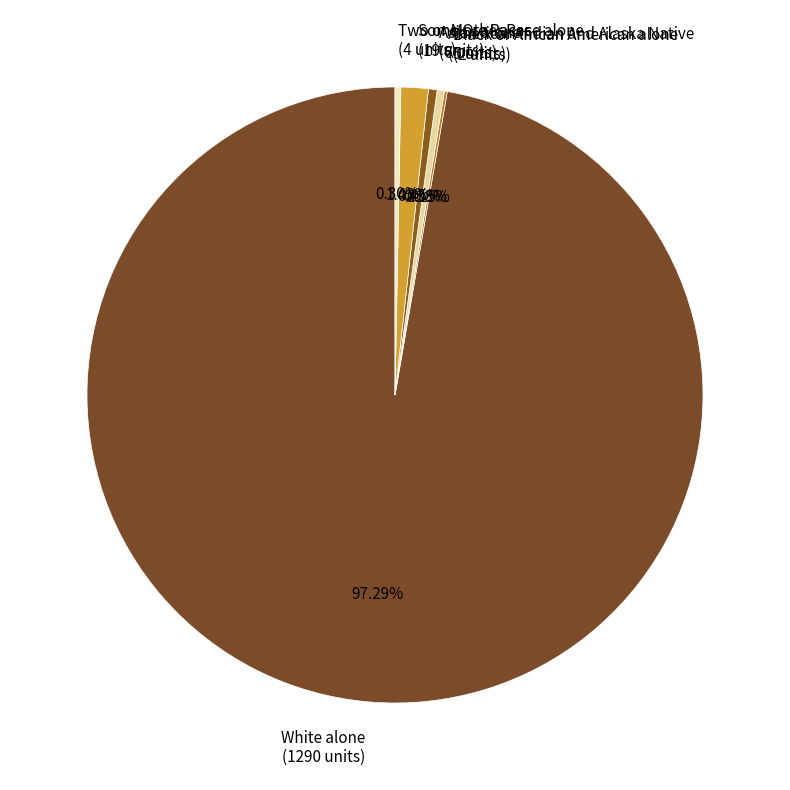

What is the ratio of the value at American Indian and Alaska Native (5 units) to the value at Asian alone (6 units)?

0.8